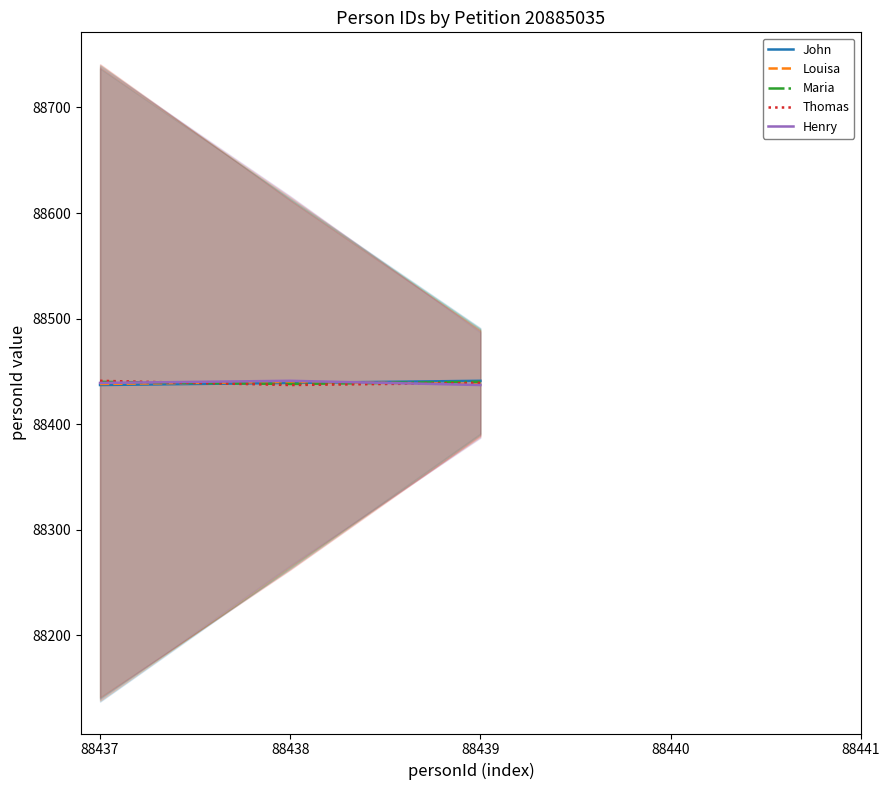

At which category does the chart reach its minimum across all series?

88437